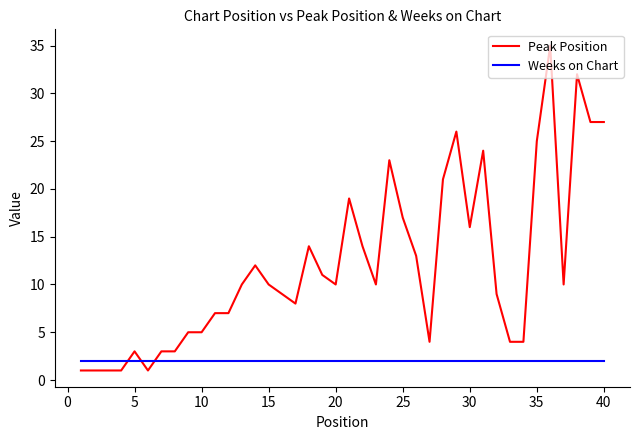

What is the difference between the maximum and minimum values in the Peak Position series?

34